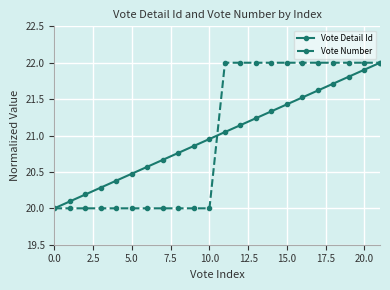

True or false: Vote Detail Id has more than 2 points higher than both neighbors.

False